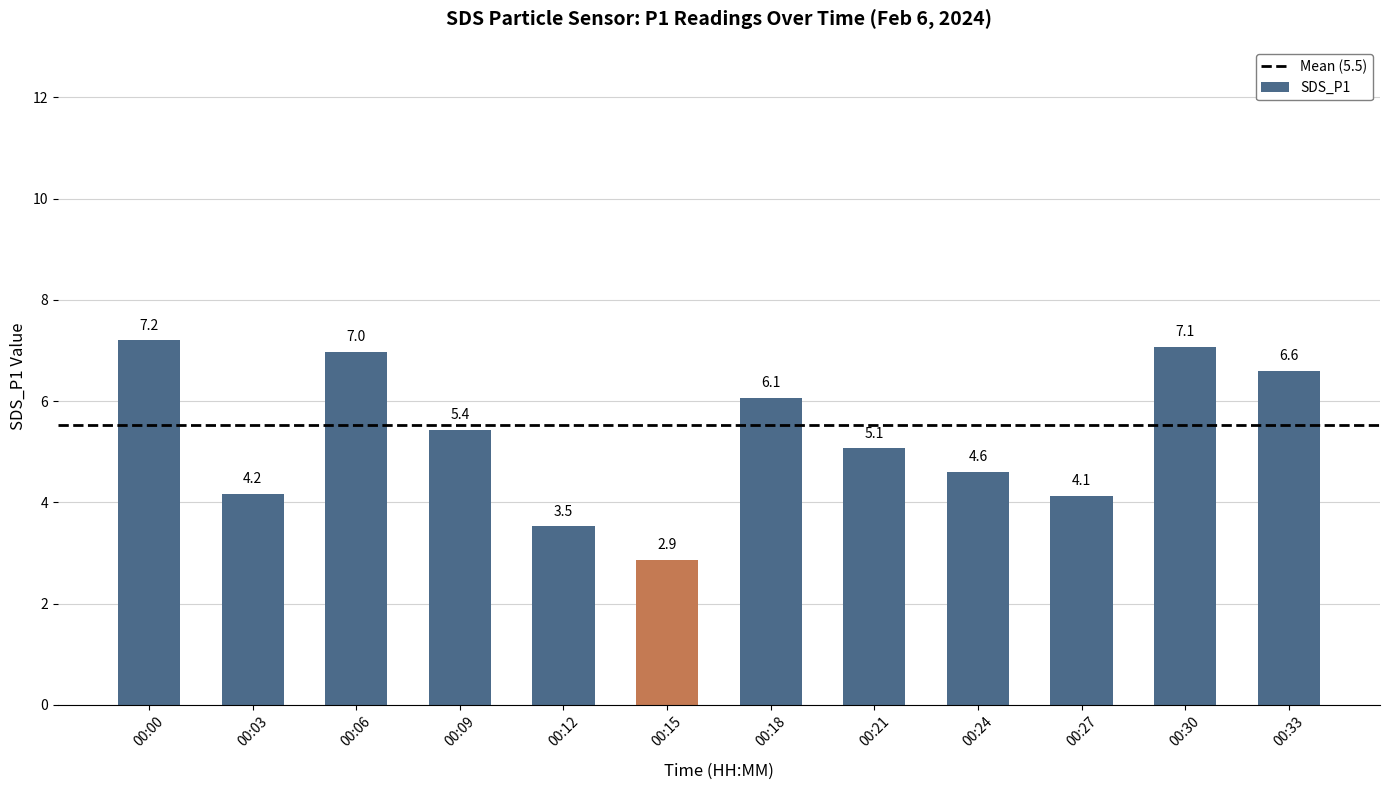

Rank the categories by value from lowest to highest.

00:15, 00:12, 00:27, 00:03, 00:24, 00:21, 00:09, 00:18, 00:33, 00:06, 00:30, 00:00